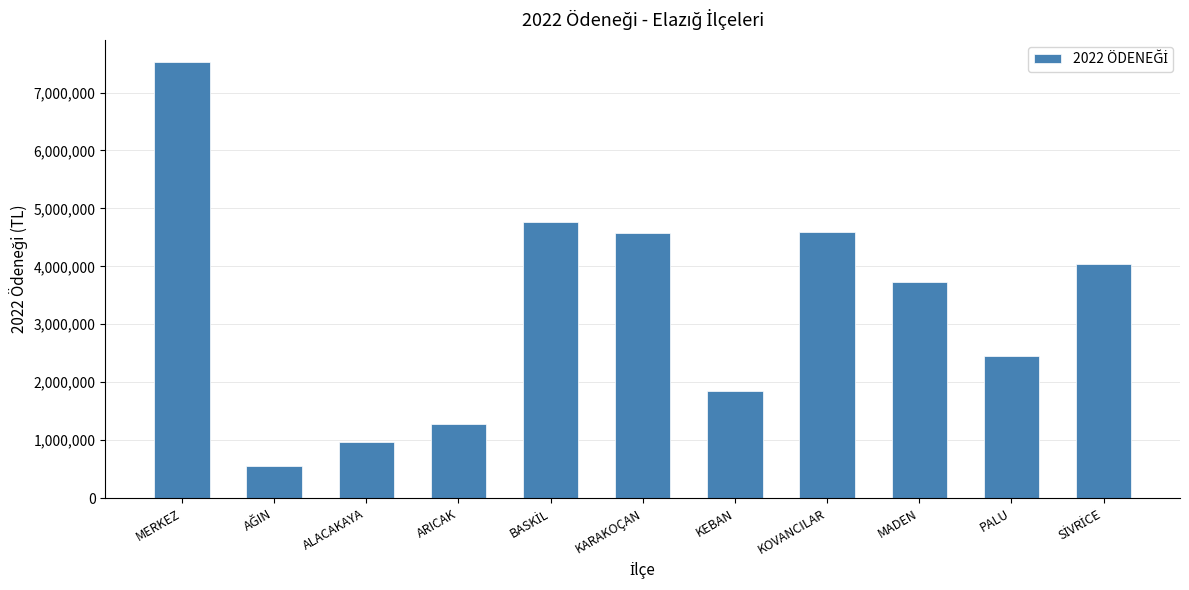

The value at KOVANCILAR is 1414963. True or false?

False